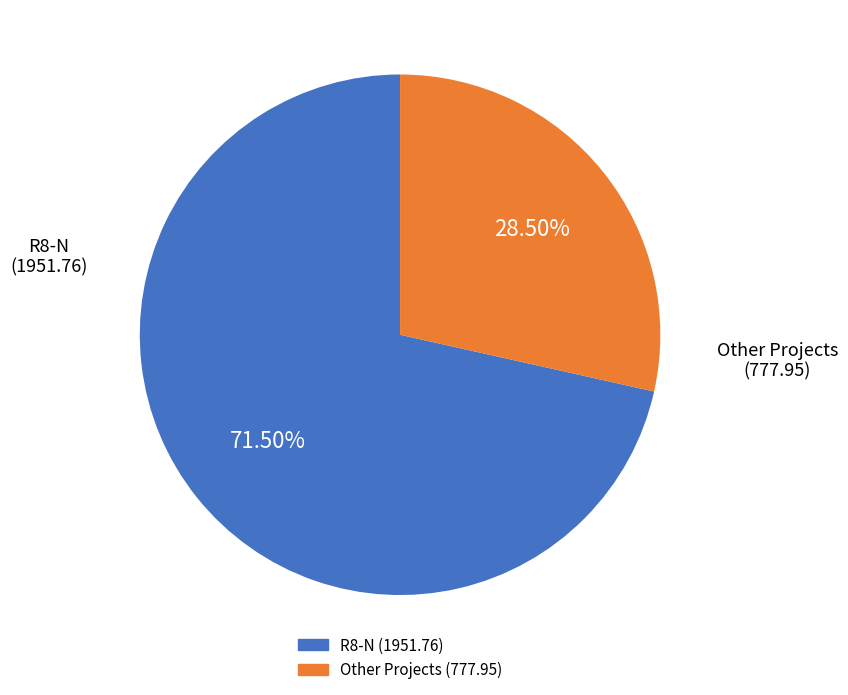

Does any single category account for the majority?

Yes